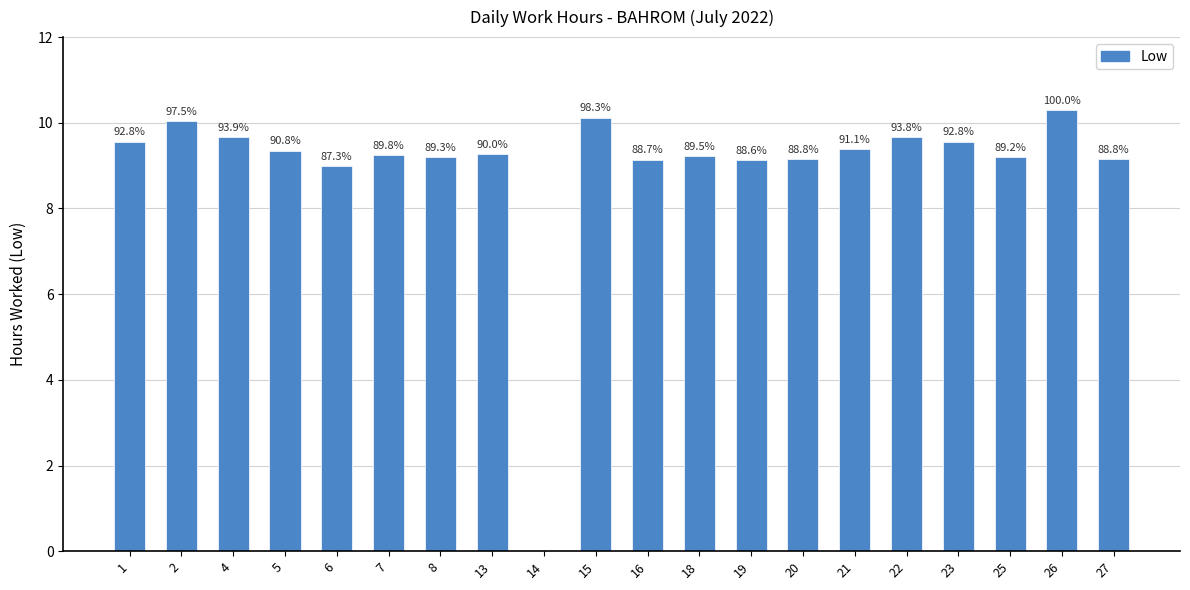

Where does the data first go above 9?

1